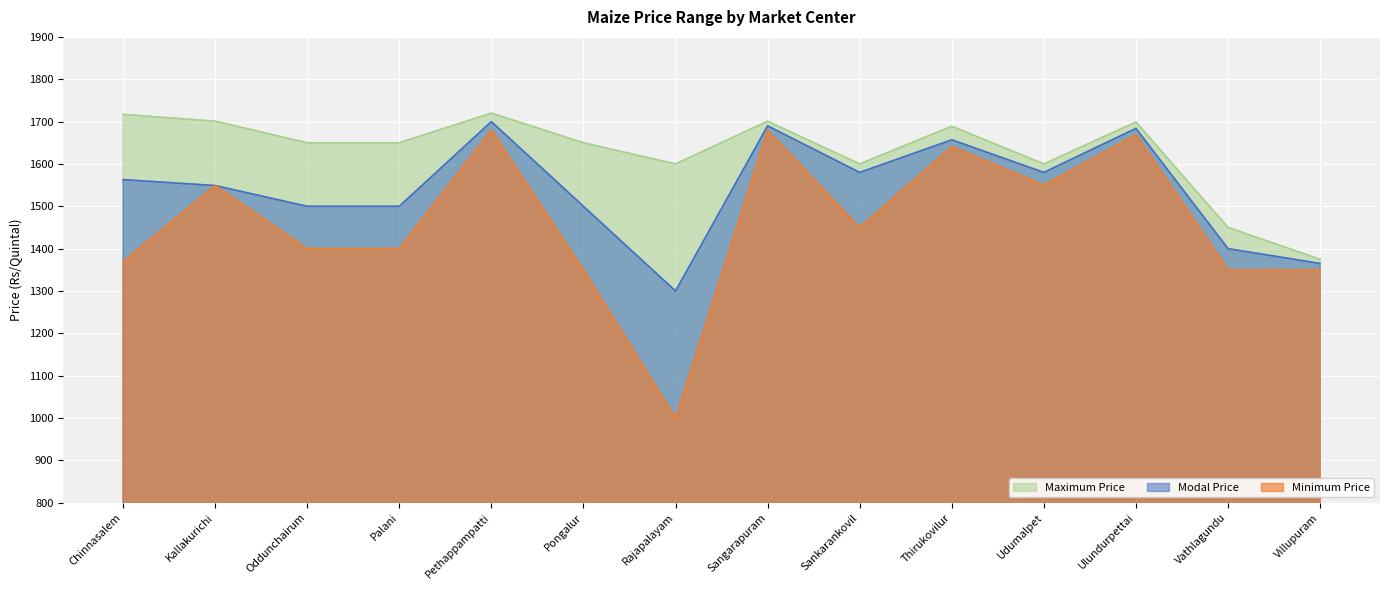

Rank the series by their maximum value, from highest to lowest.

Maximum Price, Modal Price, Minimum Price